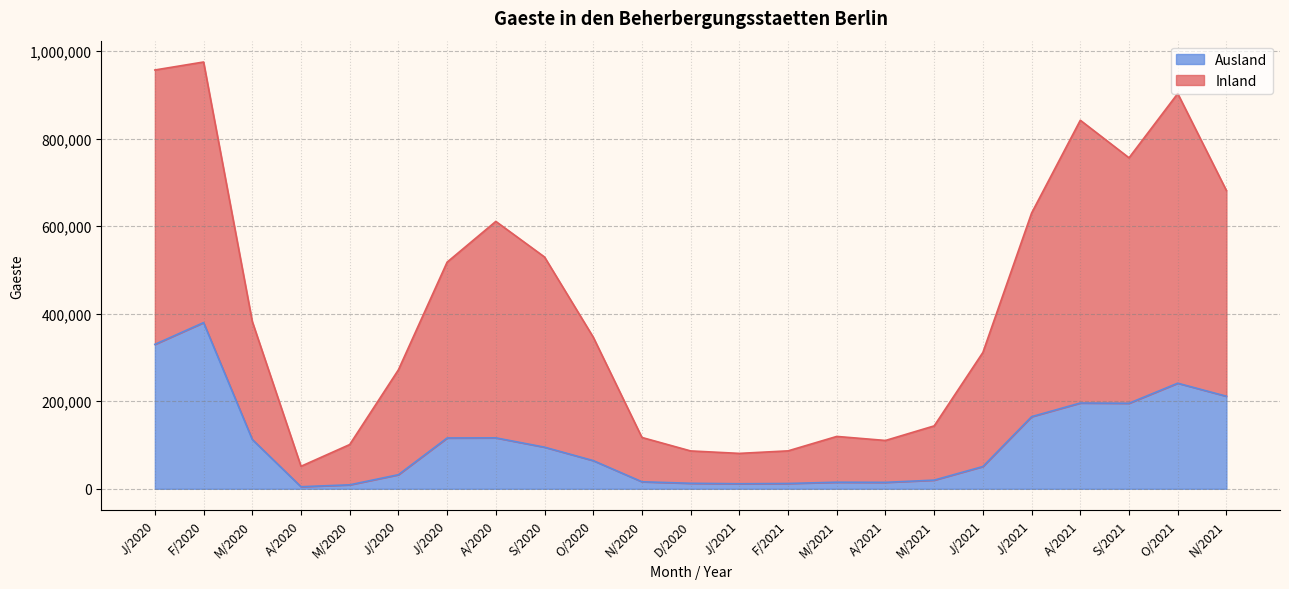

In Inland, how many points are higher than both neighbors (excluding endpoints)?

5